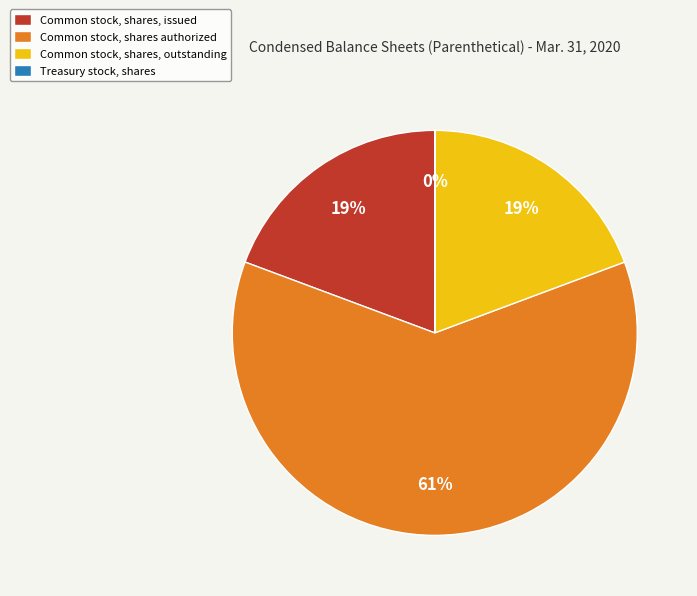

Does any single category account for the majority?

Yes